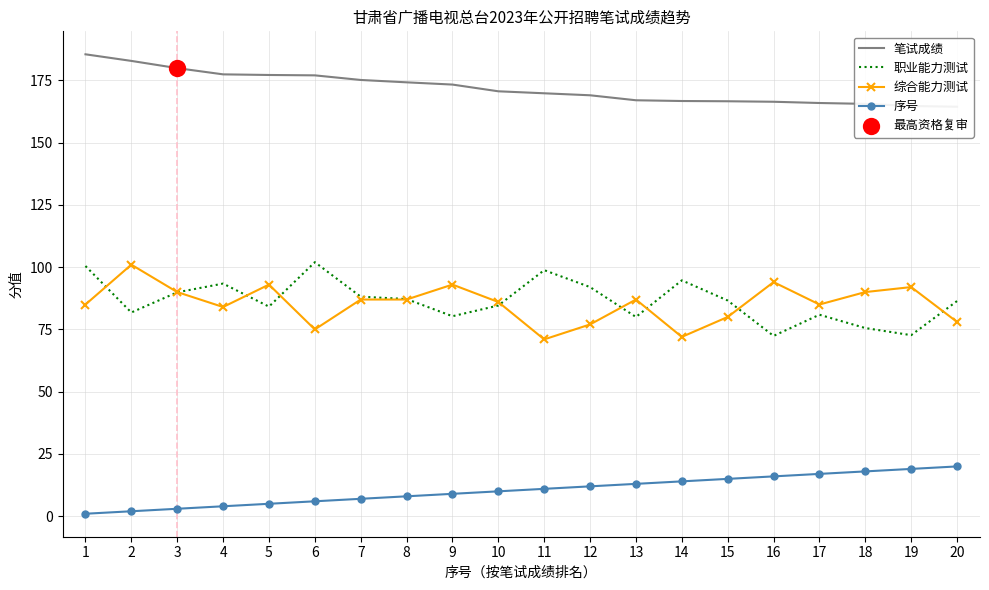

Is the value of 笔试成绩 at 6 greater than the value of 综合能力测试 at 8?

Yes